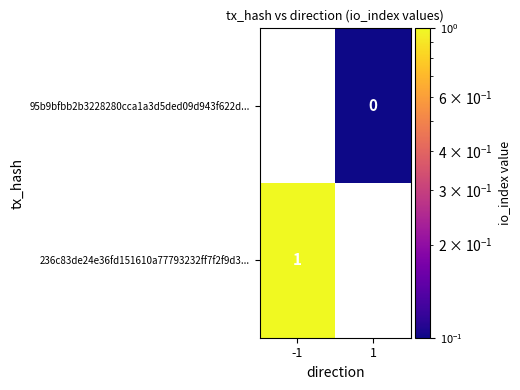

Is it true that 236c83de24e36fd151610a77793232ff7f2f9d3... equals 1 at -1?

True